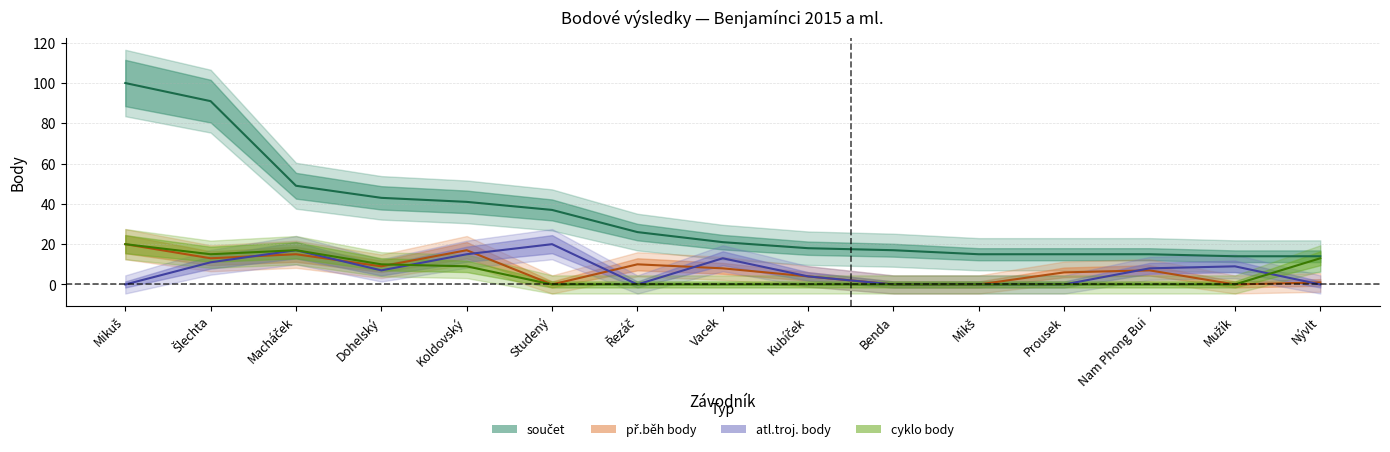

Between Kubíček and Benda, which series saw the biggest shift?

př.běh body